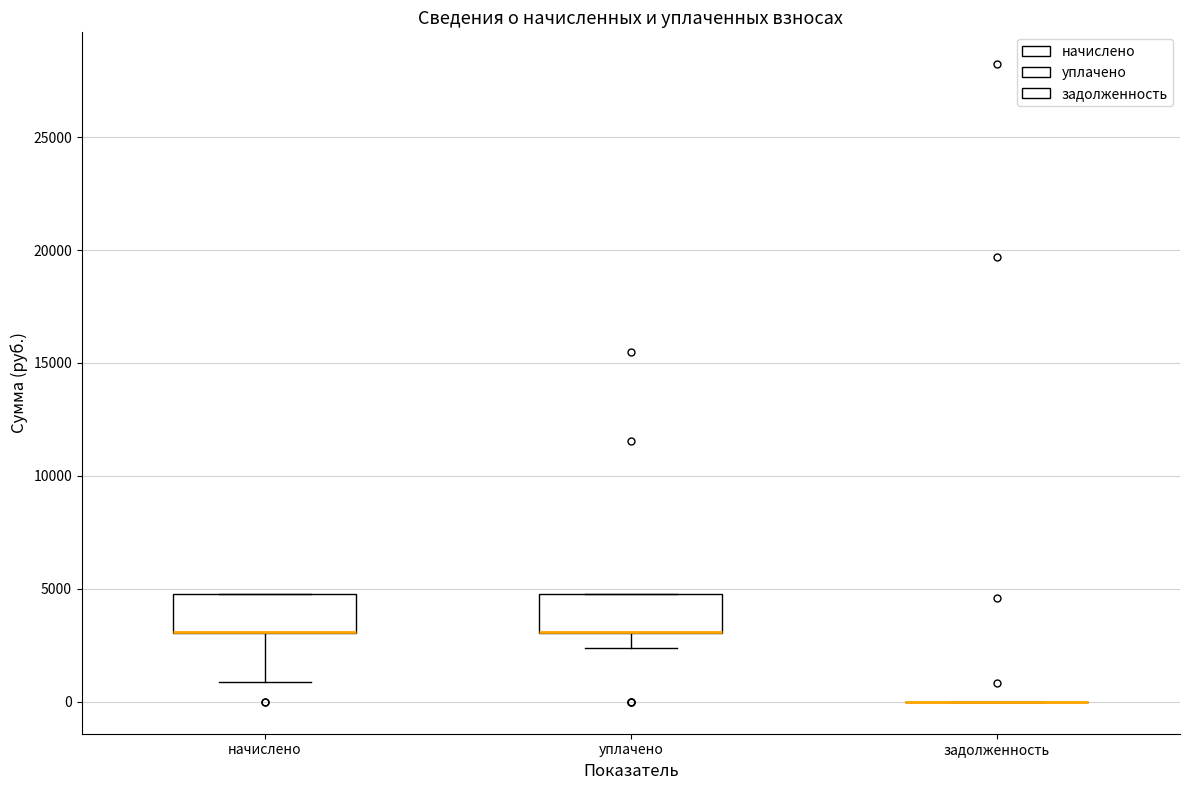

Where is the lower edge of the box for уплачено on the y-axis? The values are not printed on the chart, so give them approximately, as read against the axis.

3000